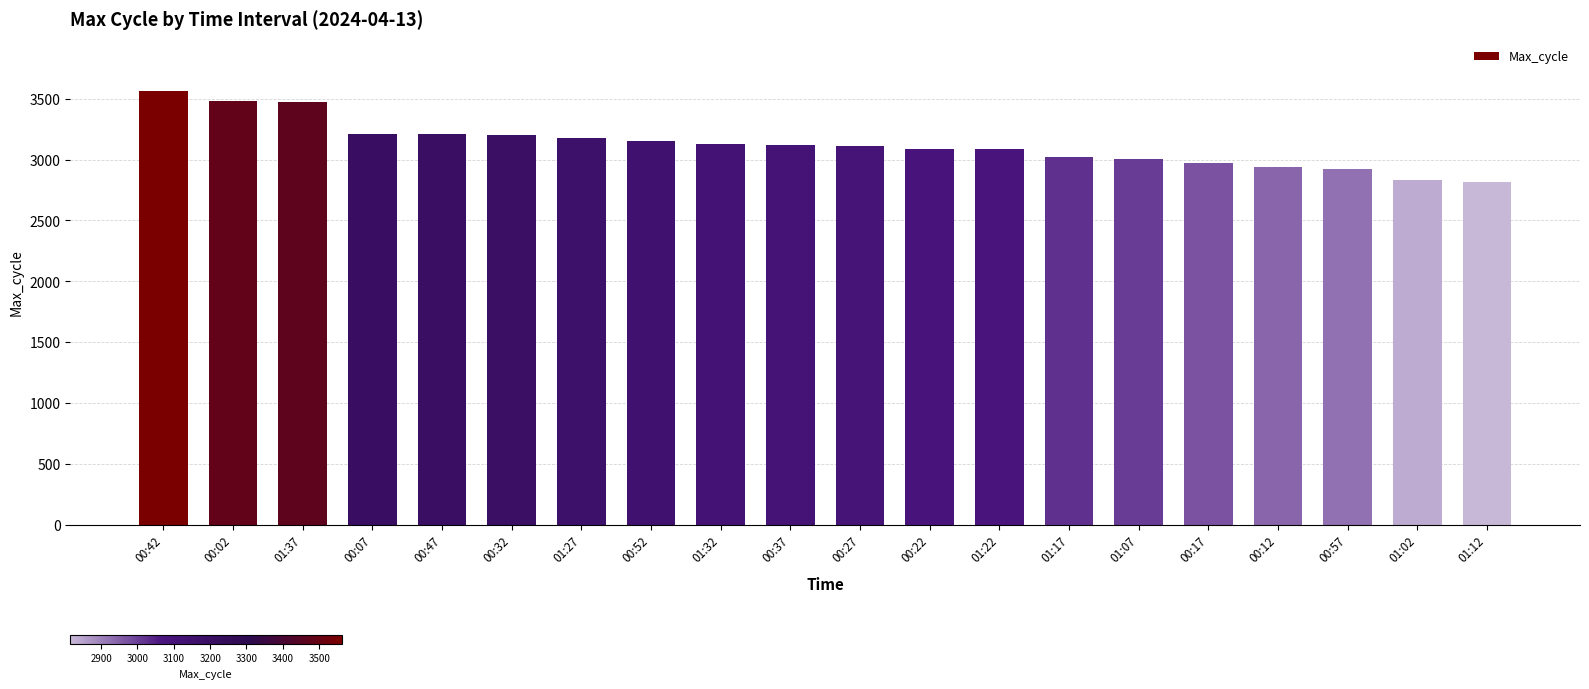

At which label does the data first exceed 3118?

00:42